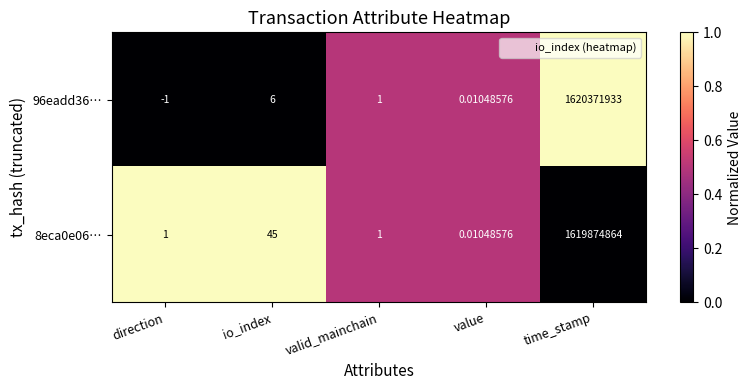

Where does the 96eadd36… series first go above 1?

io_index